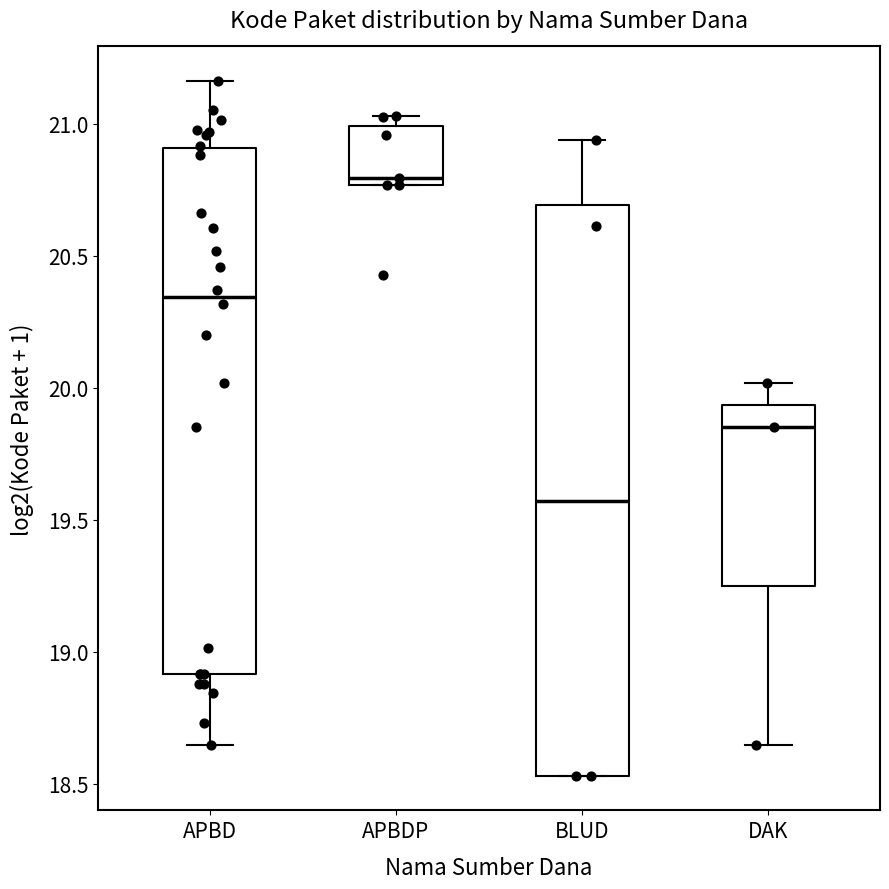

Reading left to right, read every box against the y-axis: the position of its median line, the range the box covers, and the ends of its whiskers. The values are not printed on the chart, so give them approximately, as read against the axis.

APBD: median 20.35, box 18.90 to 20.90, whiskers 18.65 to 21.15
APBDP: median 20.80, box 20.75 to 21.00, whiskers 20.75 to 21.05
BLUD: median 19.55, box 18.55 to 20.70, whiskers 18.55 to 20.95
DAK: median 19.85, box 19.25 to 19.95, whiskers 18.65 to 20.00